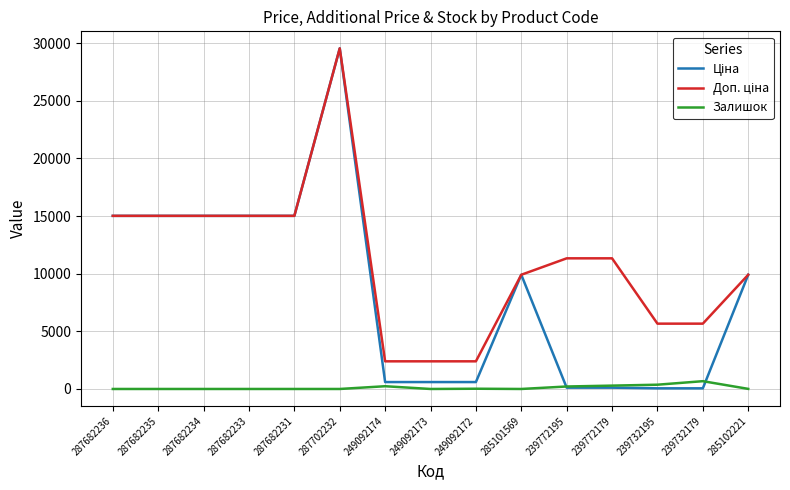

What is the total value across all series at 287682236?

30038.4